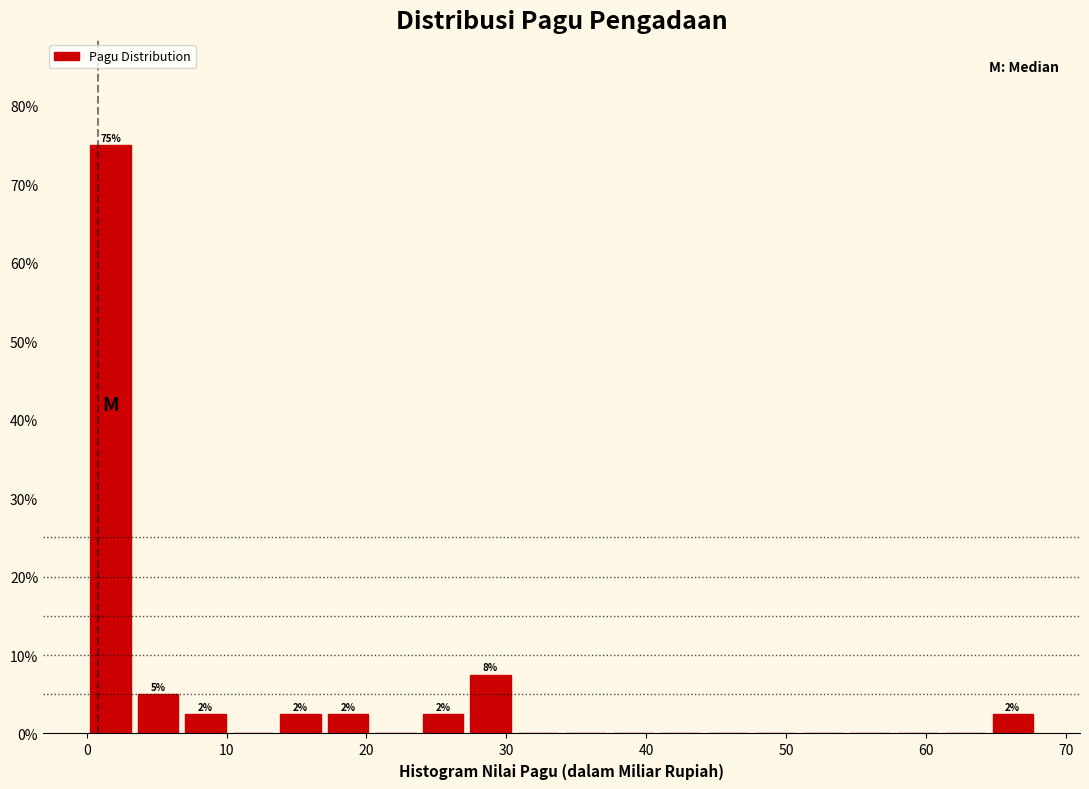

Read against the x-axis, roughly where is the centre of the tallest bar?

2